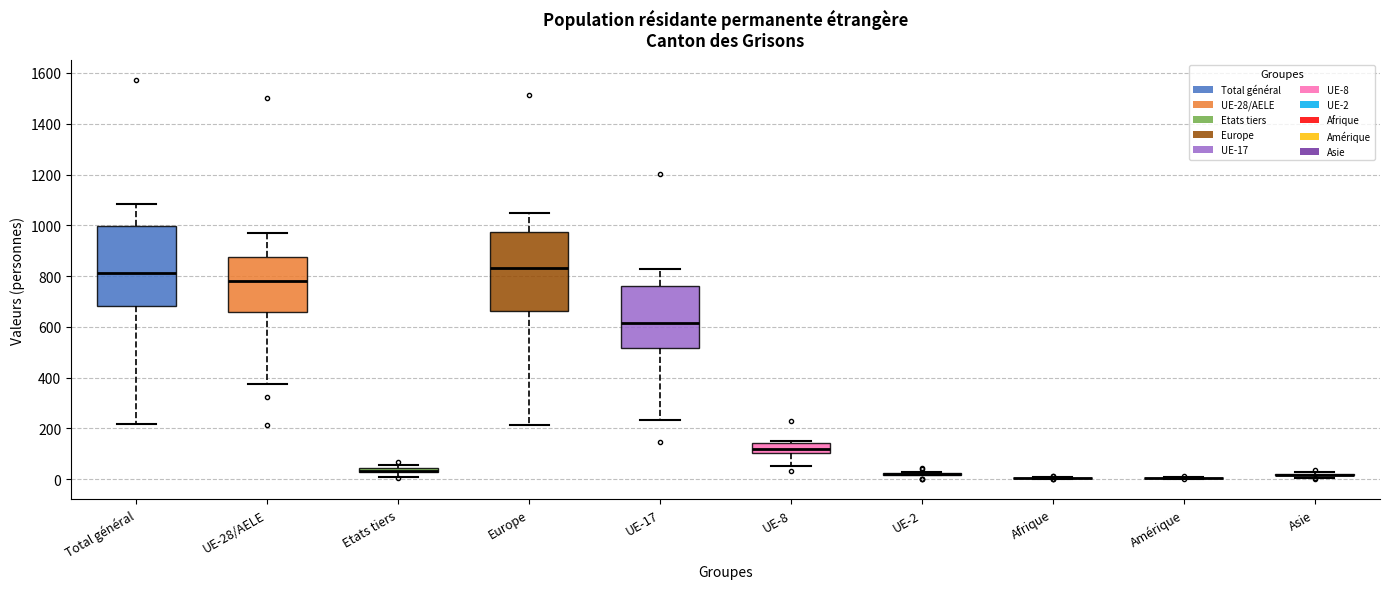

Where is the lower edge of the box for Etats tiers on the y-axis? The values are not printed on the chart, so give them approximately, as read against the axis.

20